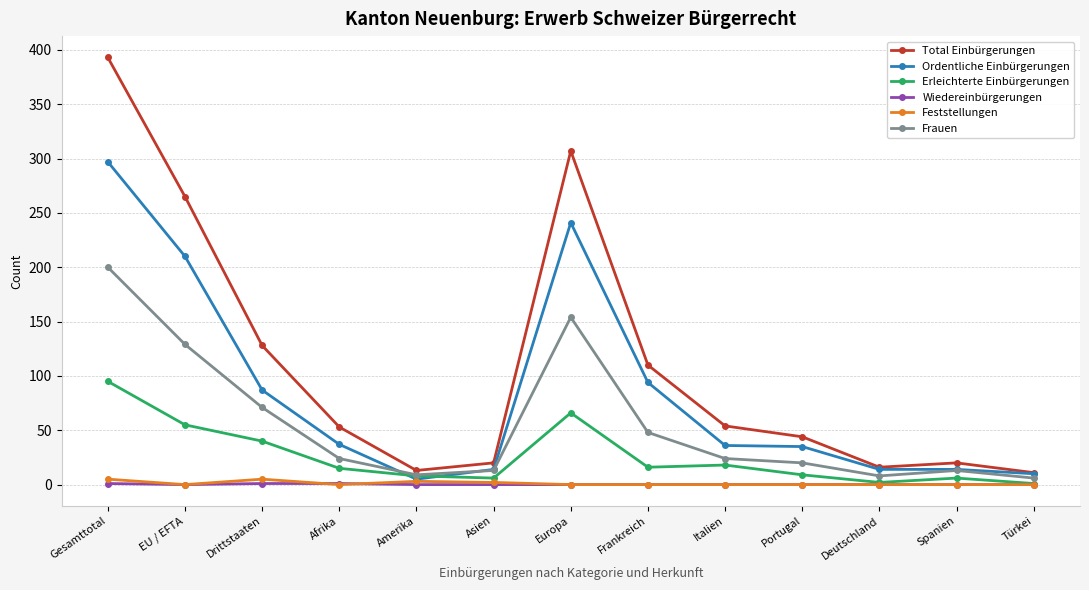

True or false: Feststellungen has a value of 0 at Spanien.

True